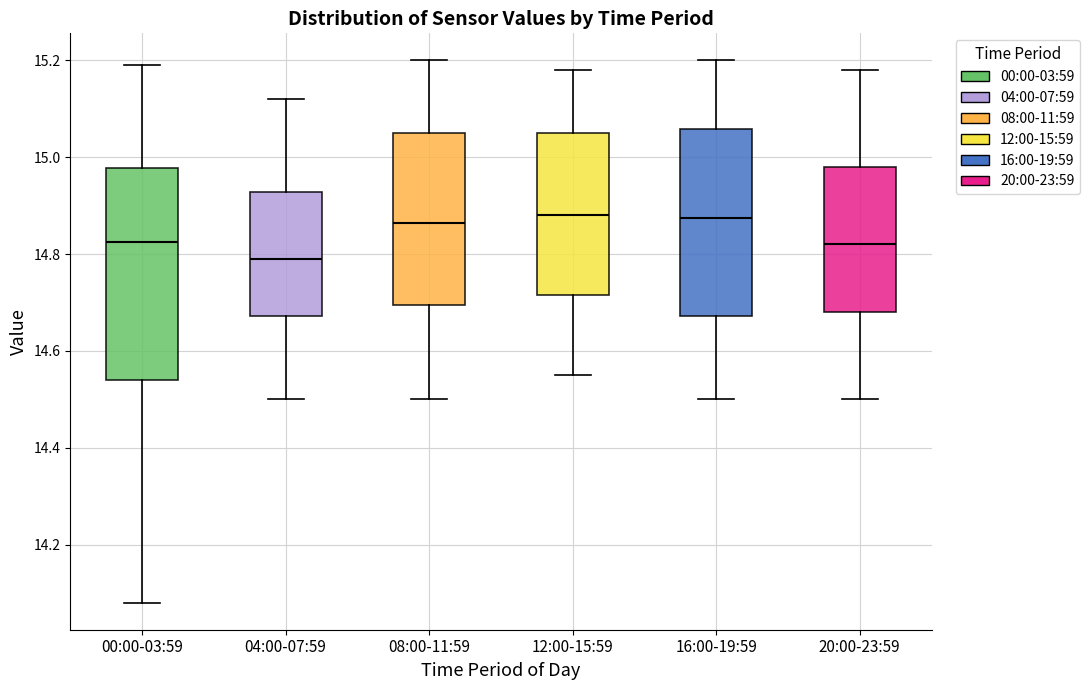

Where does the lower whisker of the box for 08:00-11:59 end on the y-axis? The values are not printed on the chart, so give them approximately, as read against the axis.

14.50